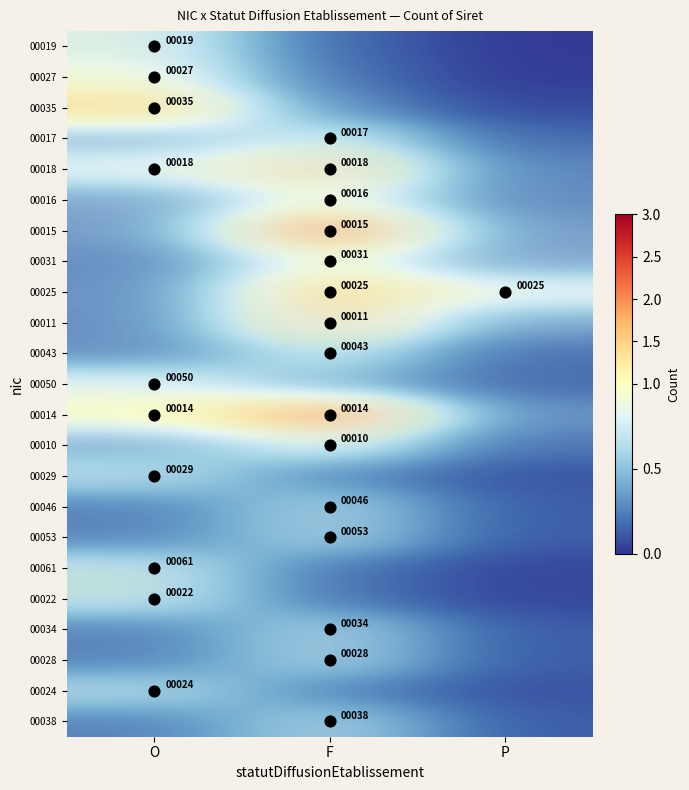

True or false: 00043 has a value of 0.3 at F.

False